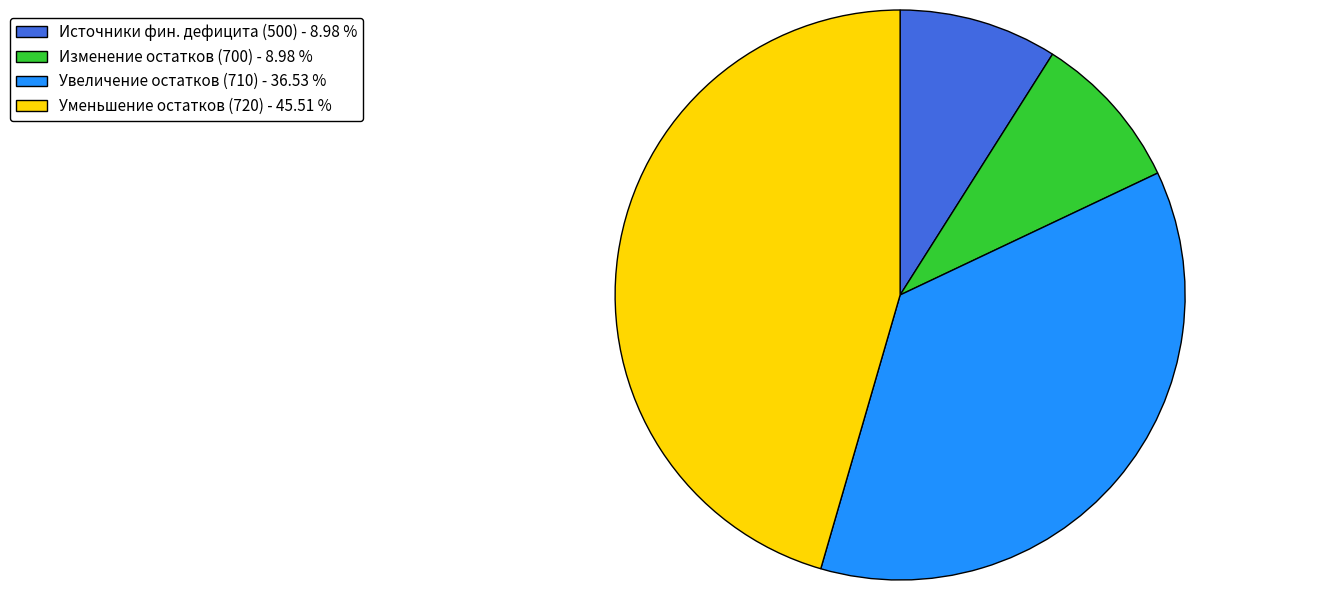

Between Изменение остатков (700) - 8.98 % and Увеличение остатков (710) - 36.53 %, which is larger?

Увеличение остатков (710) - 36.53 %